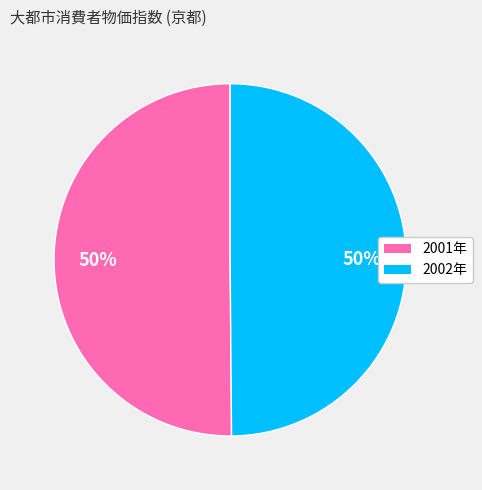

To the nearest percent, what is the average slice percentage?

50%